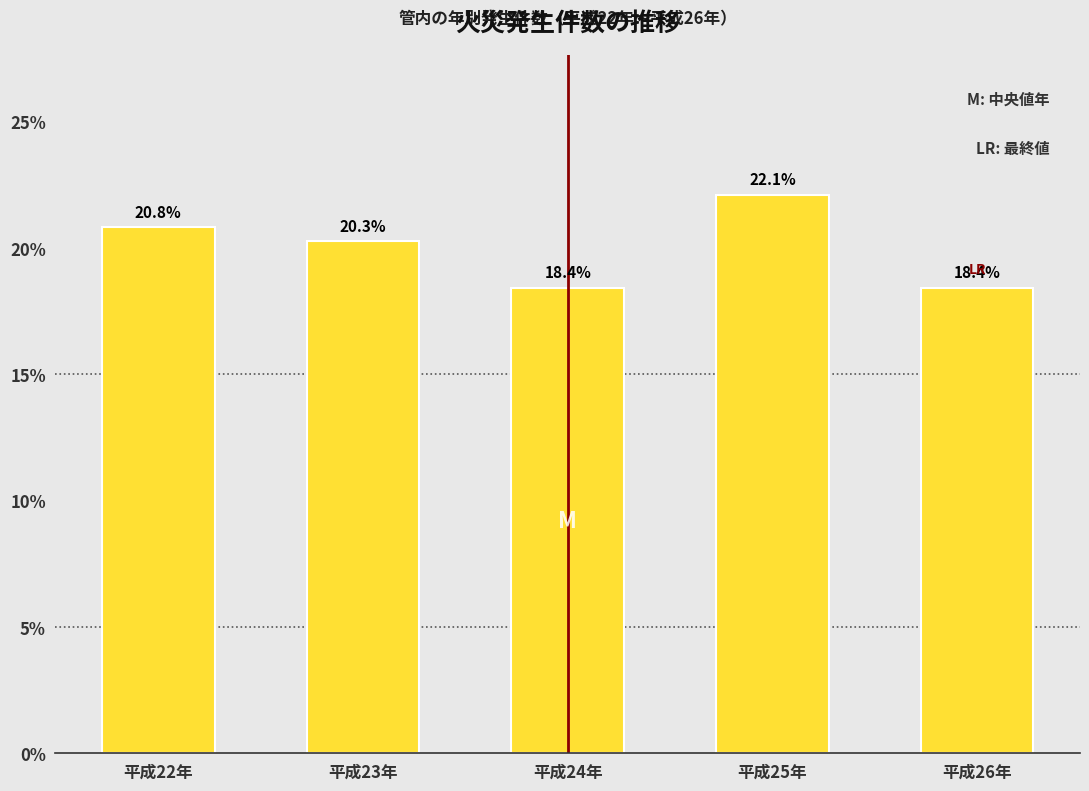

Reading left to right, extract all data points from this chart.

平成22年=20.8	平成23年=20.3	平成24年=18.4	平成25年=22.1	平成26年=18.4